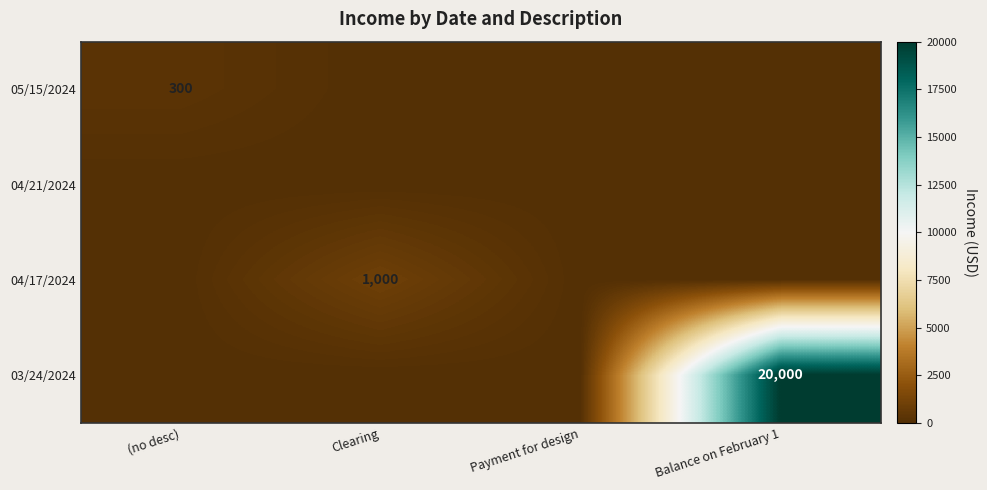

The 05/15/2024 series shows 300 at (no desc). True or false?

True